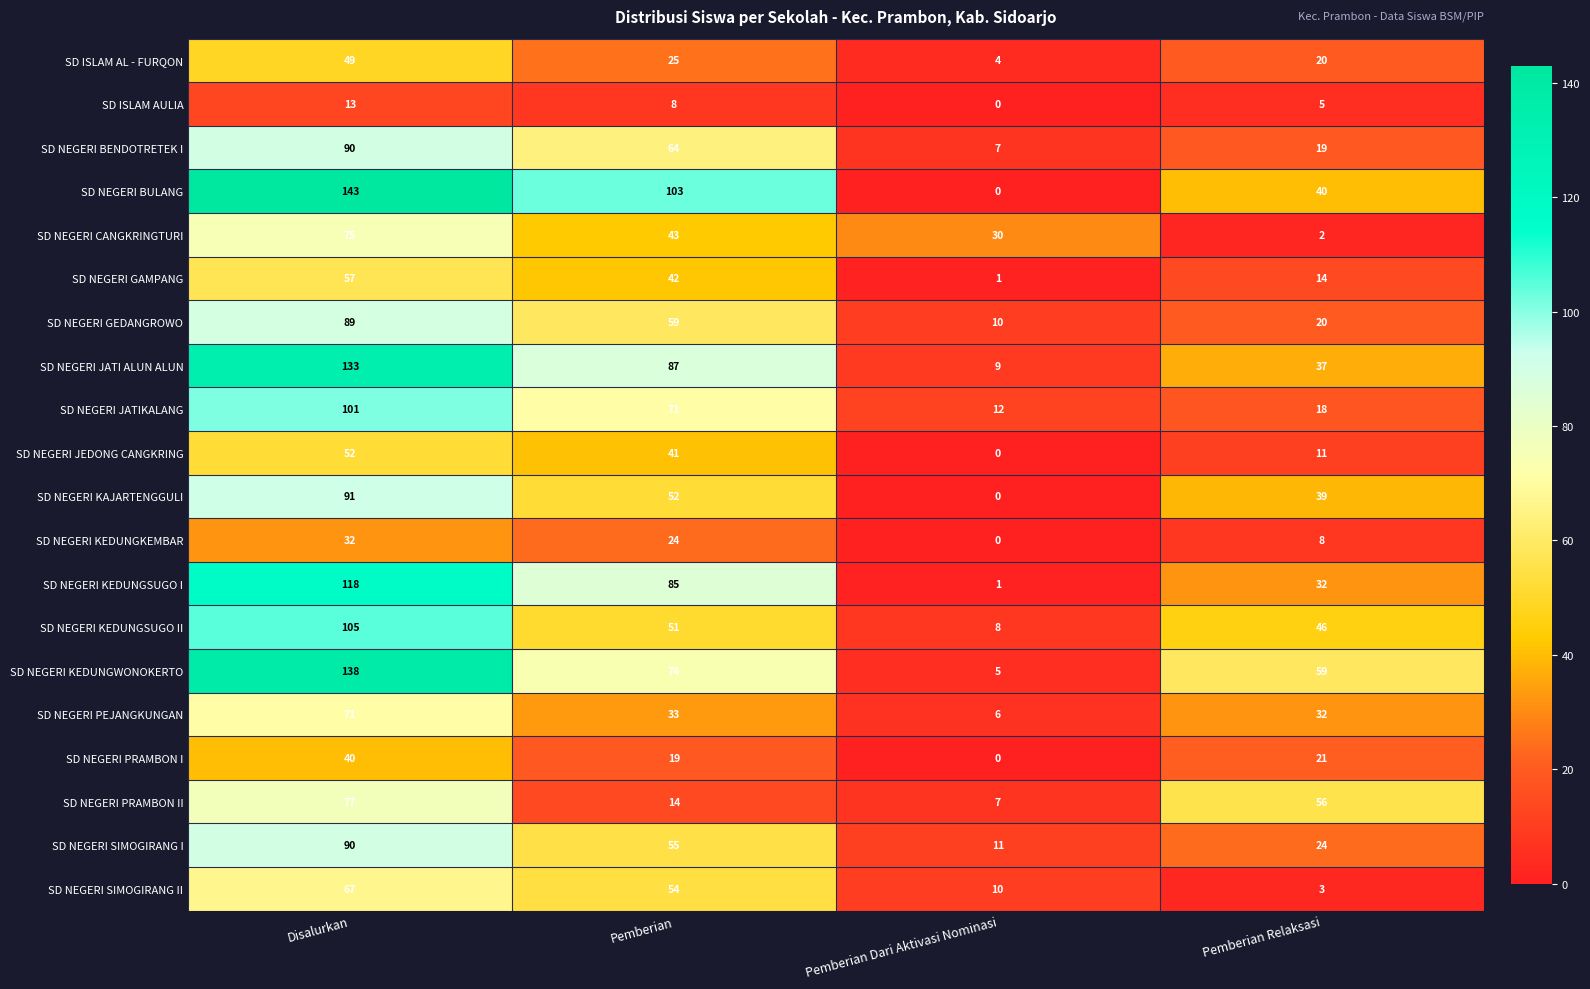

What is the difference between the second highest and second lowest values in the SD NEGERI GEDANGROWO series?

39